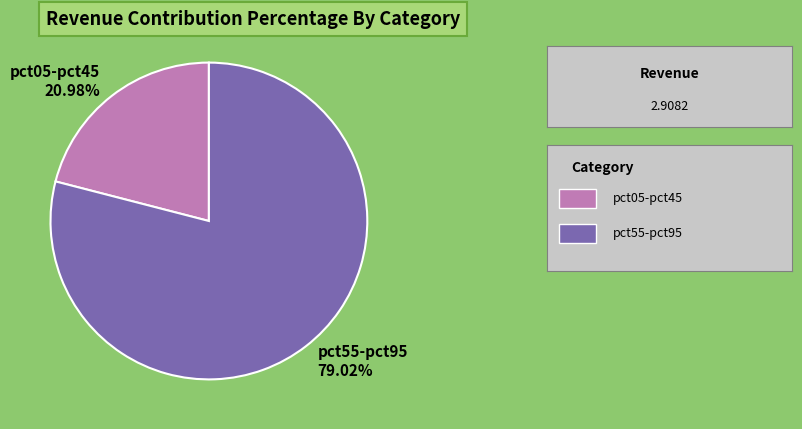

Does any single category account for the majority?

Yes